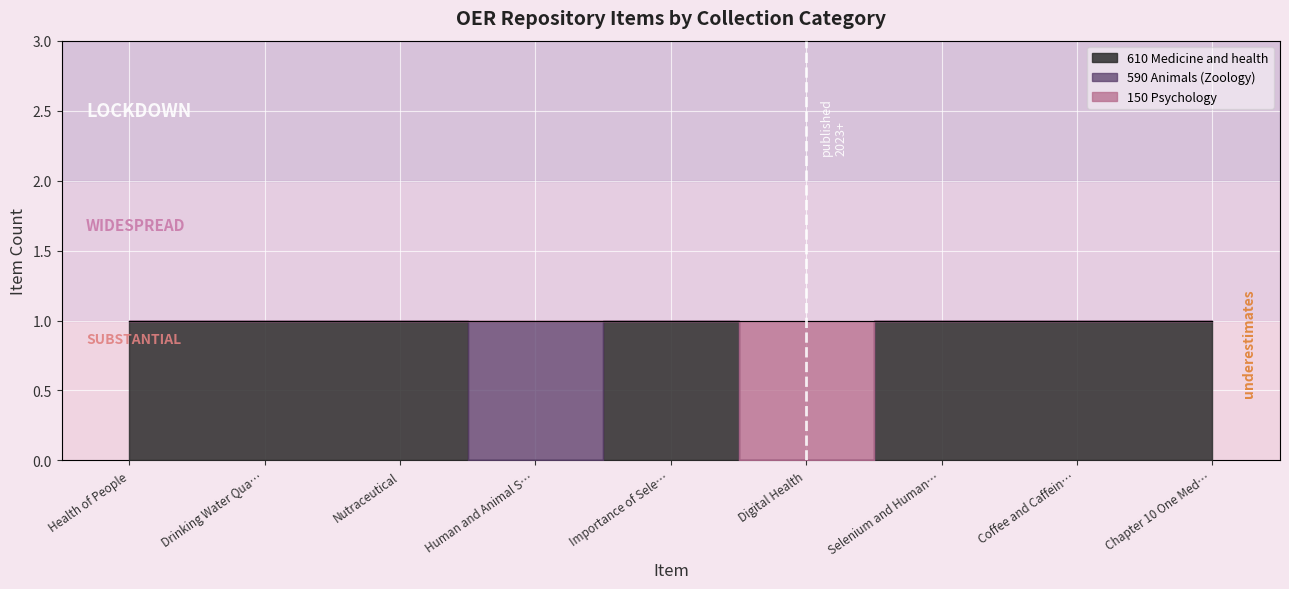

Which series has the largest range (max minus min)?

610 Medicine and health